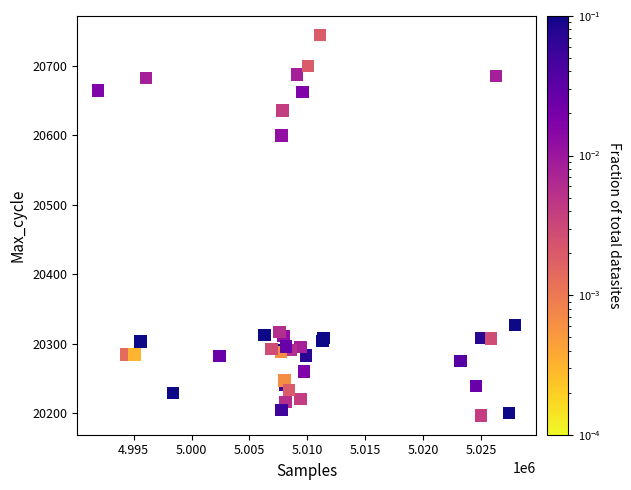

What Y value in the scatter plot is closest to 20470?

20600